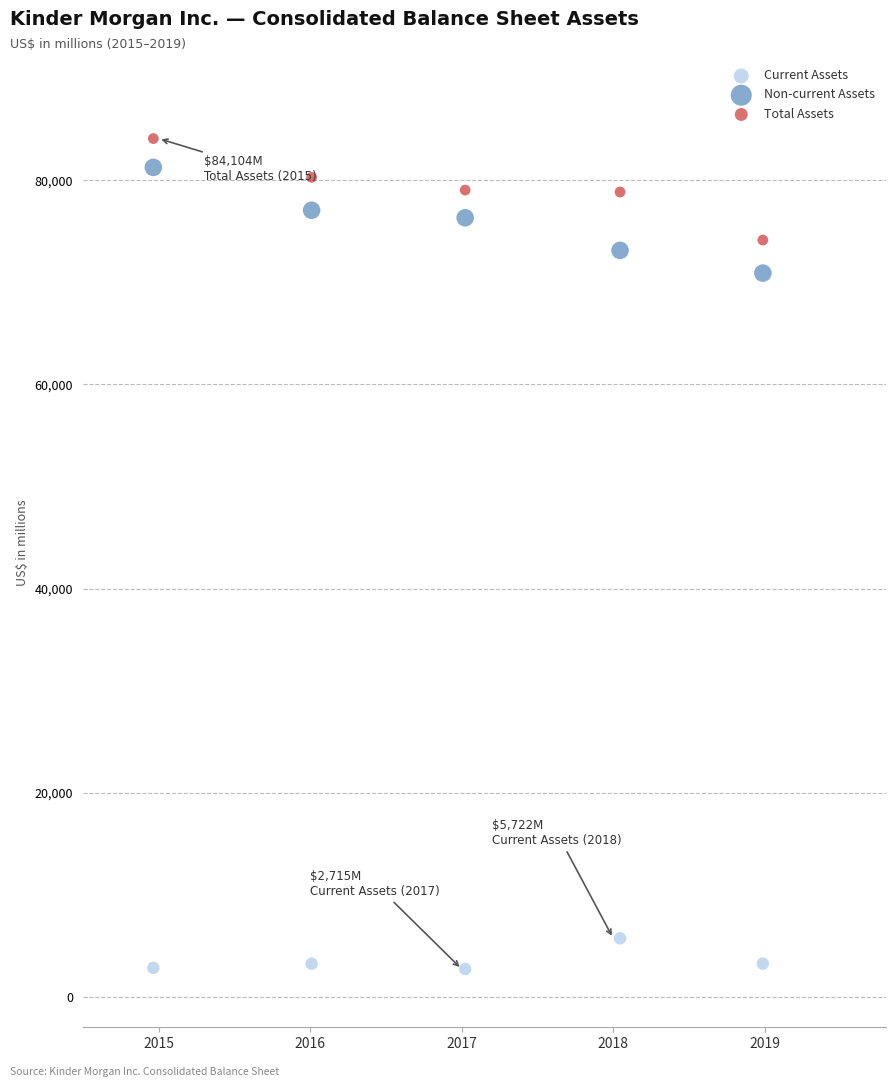

Which series reaches the minimum Y coordinate?

Current Assets